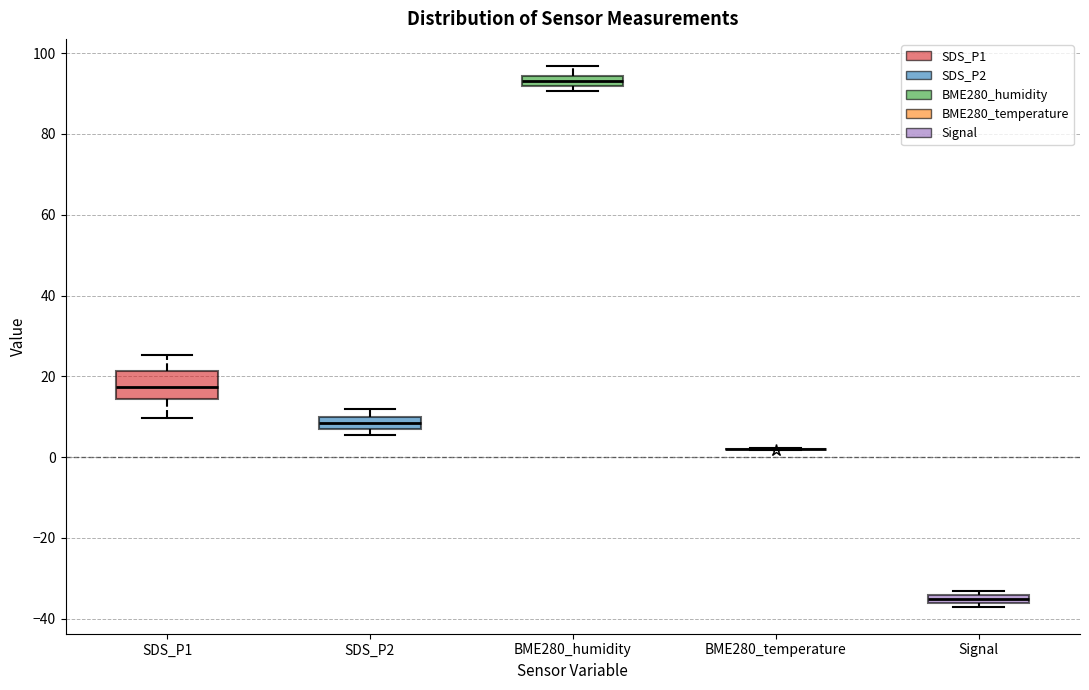

Which box is the tallest, from its lower edge to its upper edge?

SDS_P1